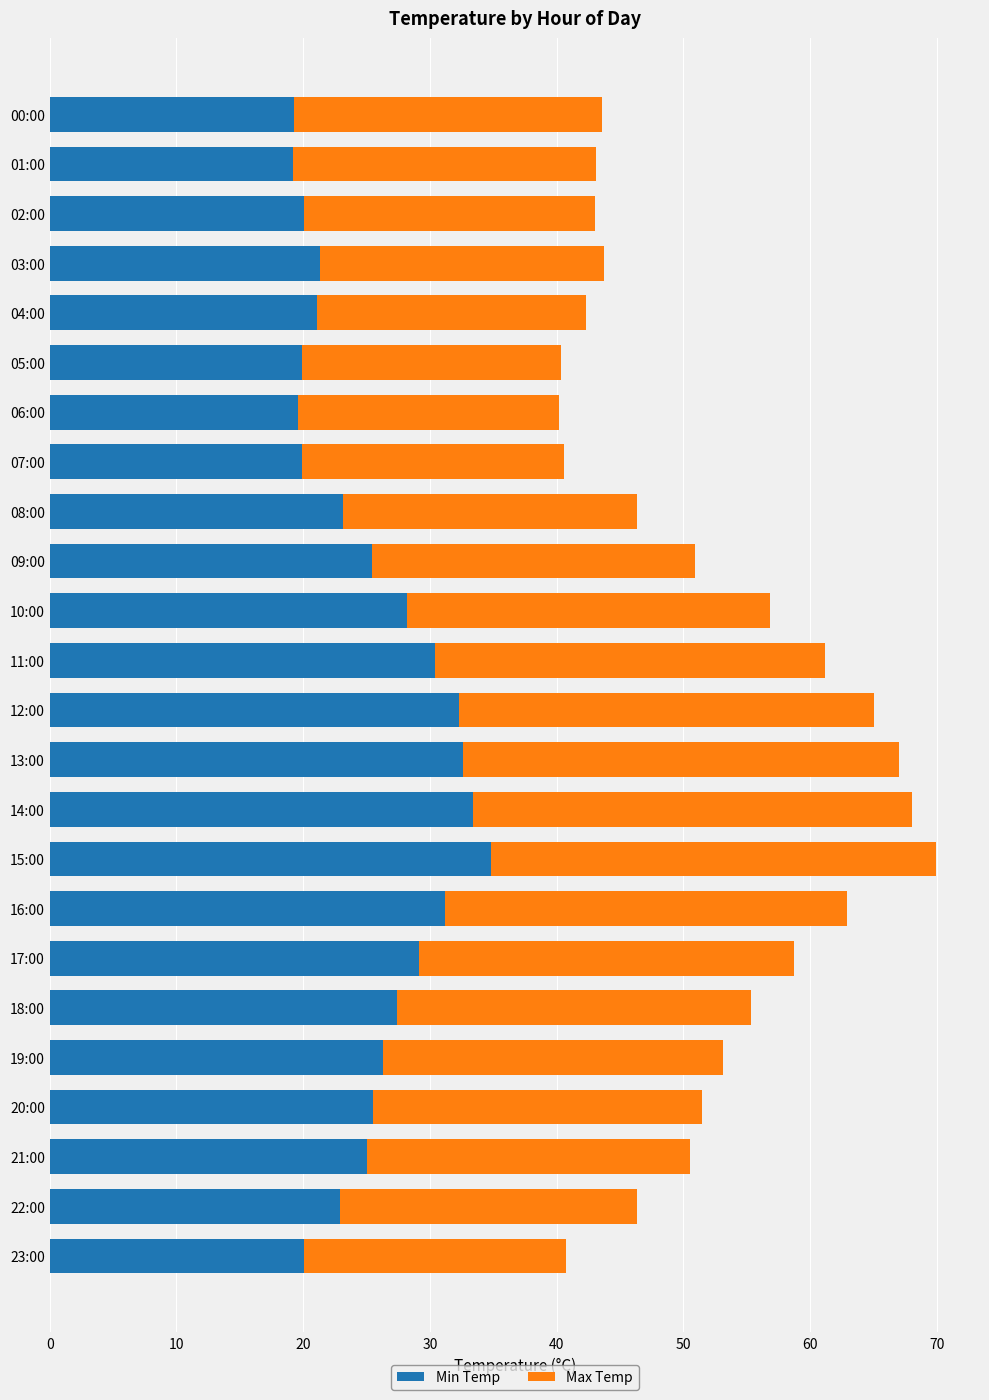

How many data points does each series have?

24